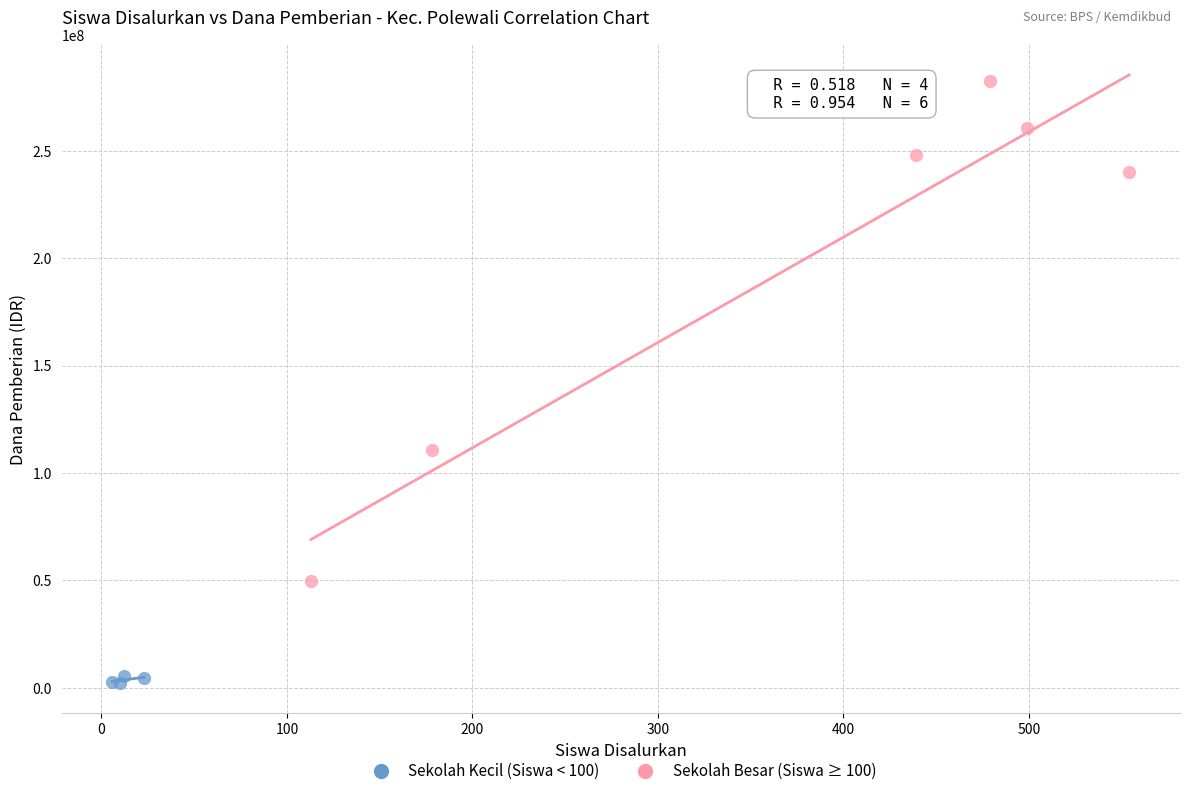

Which series contains the lowest Y value?

Sekolah Kecil (Siswa < 100)